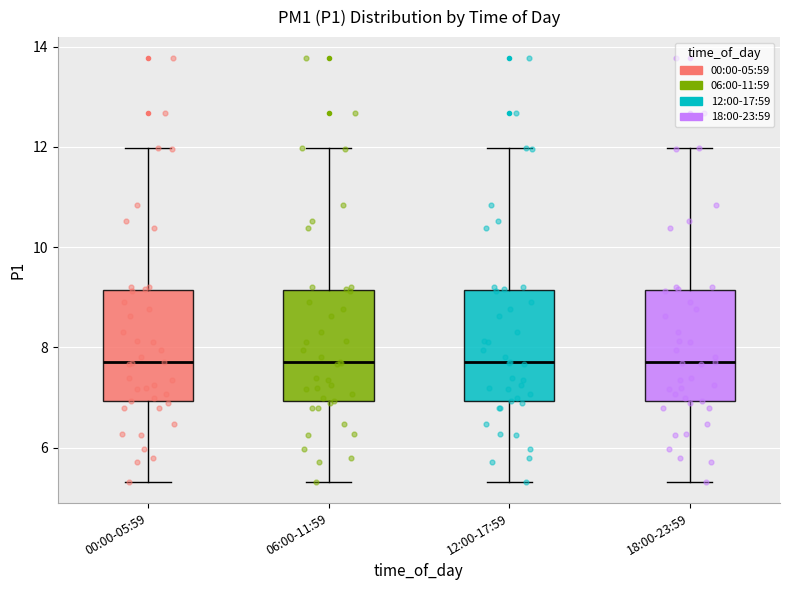

Reading left to right, read every box against the y-axis: the position of its median line, the range the box covers, and the ends of its whiskers. The values are not printed on the chart, so give them approximately, as read against the axis.

00:00-05:59: median 7.8, box 7.0 to 9.2, whiskers 5.4 to 12.0
06:00-11:59: median 7.8, box 7.0 to 9.2, whiskers 5.4 to 12.0
12:00-17:59: median 7.8, box 7.0 to 9.2, whiskers 5.4 to 12.0
18:00-23:59: median 7.8, box 7.0 to 9.2, whiskers 5.4 to 12.0